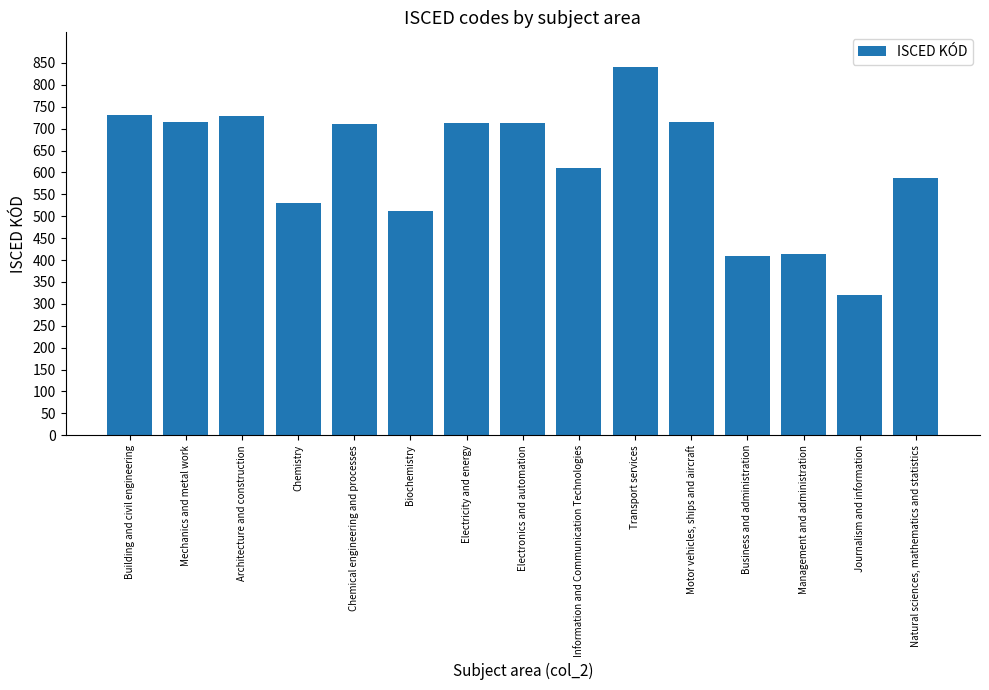

What position from the left is Mechanics and metal work?

2